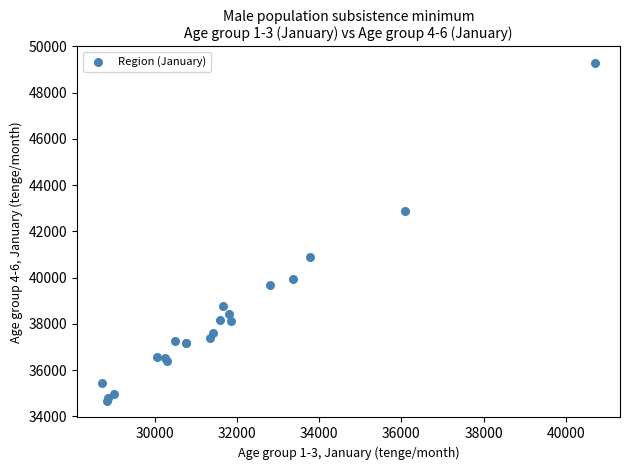

What Y value in the scatter plot is closest to 41979?

42893